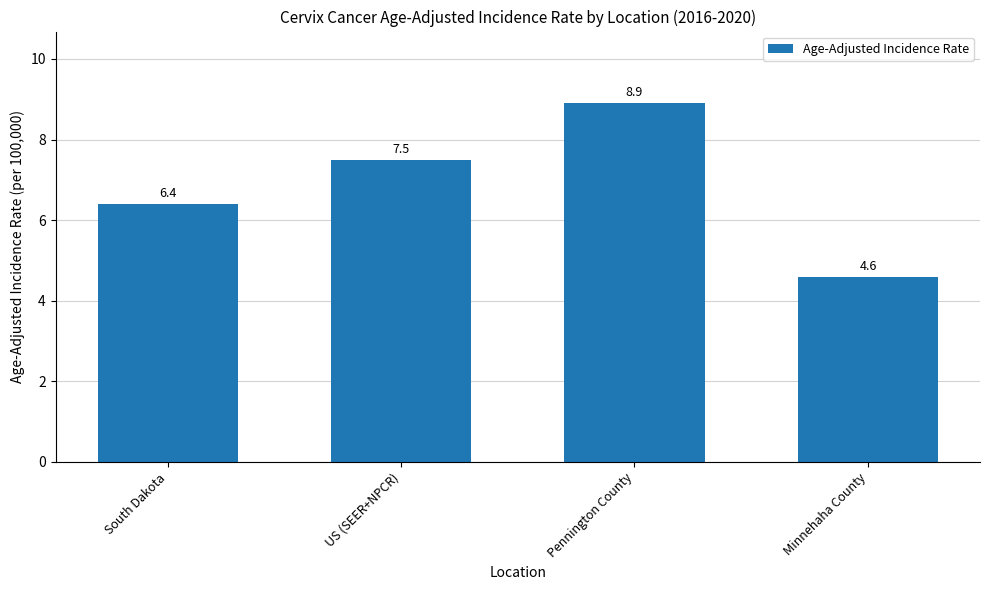

What is the value of the 3rd bar from the left?

8.9